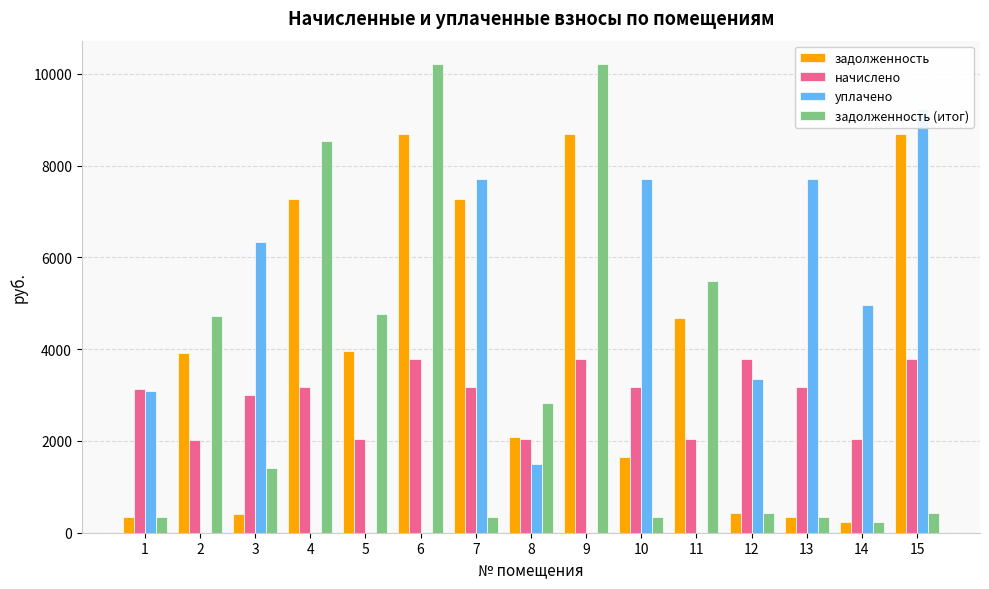

The value of задолженность (итог) at 3 is 1405.7. True or false?

True